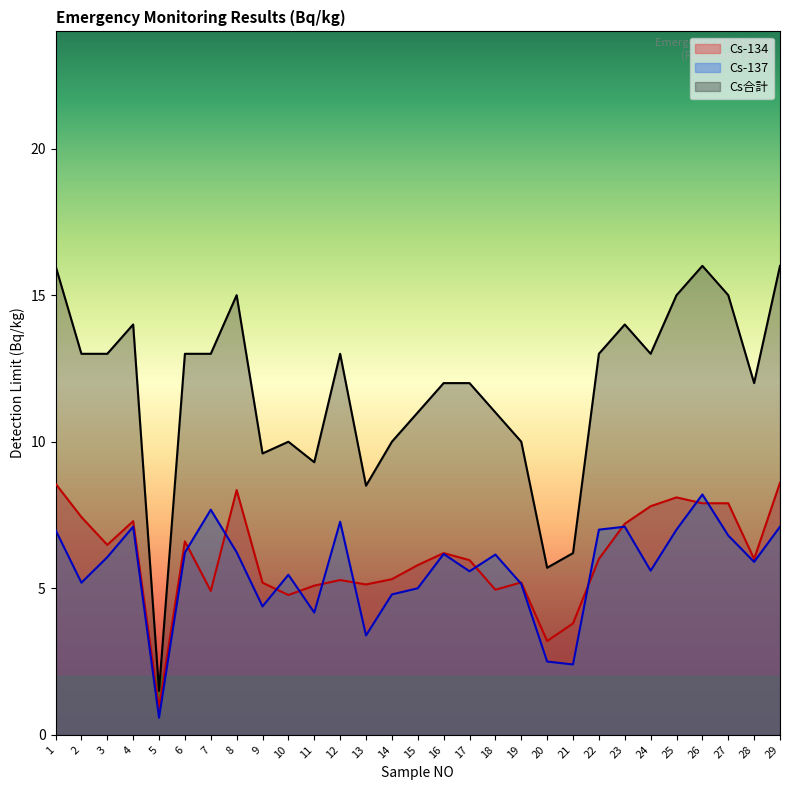

Reading left to right, list all the values displayed in this chart.

Cs-134: 1=8.6	2=7.4	3=6.5	4=7.3	5=0.9	6=6.6	7=4.9	8=8.3	9=5.2	10=4.8	11=5.1	12=5.3	13=5.1	14=5.3	15=5.8	16=6.2	17=6.0	18=5.0	19=5.2	20=3.2	21=3.8	22=6.0	23=7.2	24=7.8	25=8.1	26=7.9	27=7.9	28=6.0	29=8.6
Cs-137: 1=7.0	2=5.2	3=6.1	4=7.1	5=0.6	6=6.2	7=7.7	8=6.2	9=4.4	10=5.5	11=4.2	12=7.3	13=3.4	14=4.8	15=5.0	16=6.2	17=5.6	18=6.2	19=5.2	20=2.5	21=2.4	22=7.0	23=7.1	24=5.6	25=7.0	26=8.2	27=6.8	28=5.9	29=7.1
Cs合計: 1=16.0	2=13.0	3=13.0	4=14.0	5=1.5	6=13.0	7=13.0	8=15.0	9=9.6	10=10.0	11=9.3	12=13.0	13=8.5	14=10.0	15=11.0	16=12.0	17=12.0	18=11.0	19=10.0	20=5.7	21=6.2	22=13.0	23=14.0	24=13.0	25=15.0	26=16.0	27=15.0	28=12.0	29=16.0